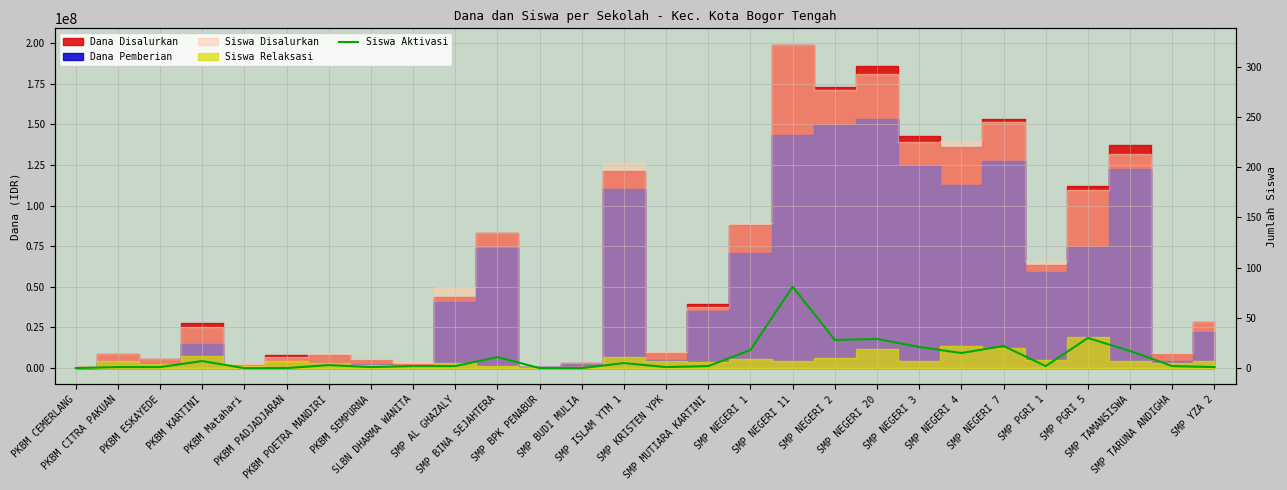

At which label does the data first exceed 2?

PKBM KARTINI